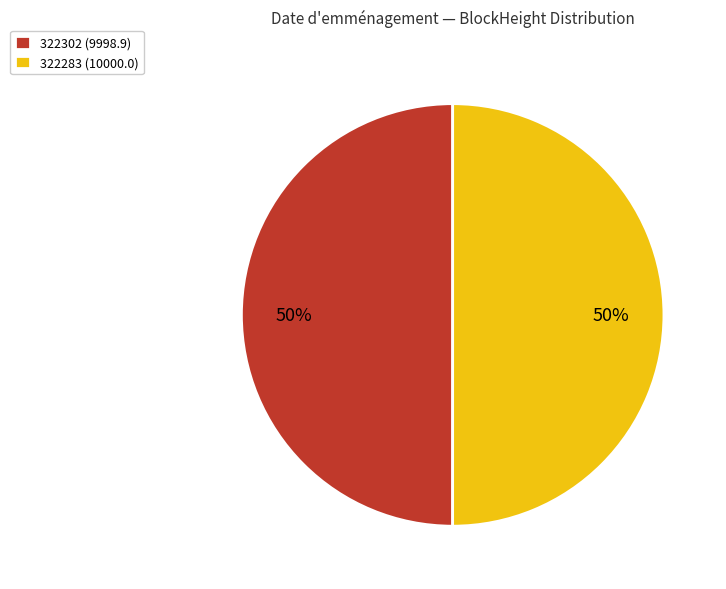

Combined, do 322283 (10000.0) and 322302 (9998.9) account for over 50%?

Yes